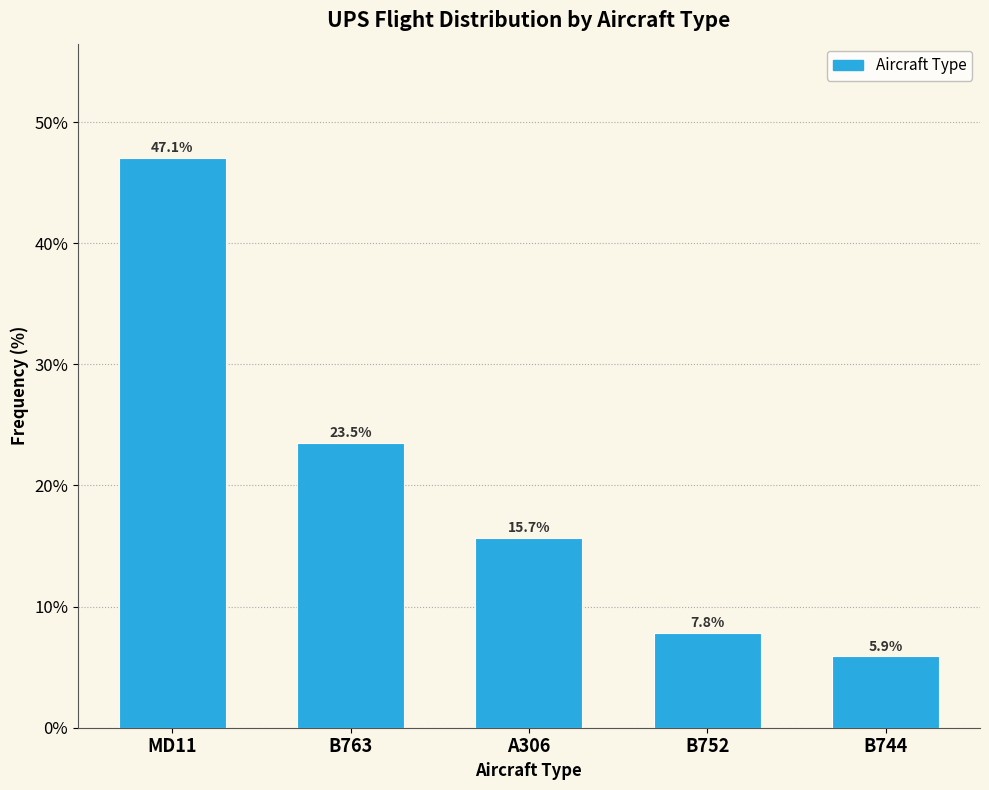

Reading right to left, extract all data points from this chart.

5.9	7.8	15.7	23.5	47.1